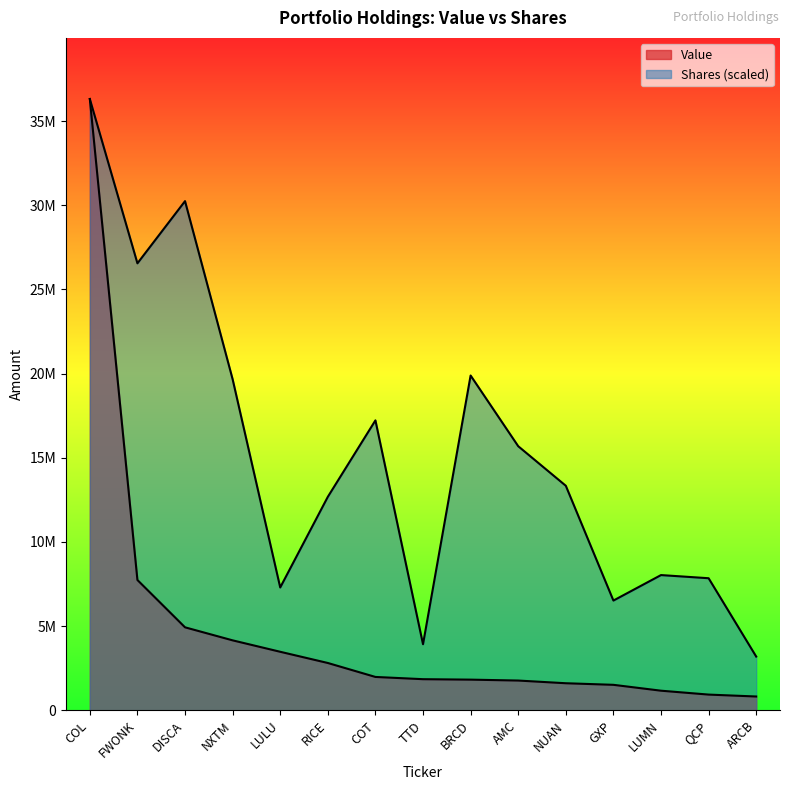

Does the chart display data point markers on the line(s)?

No